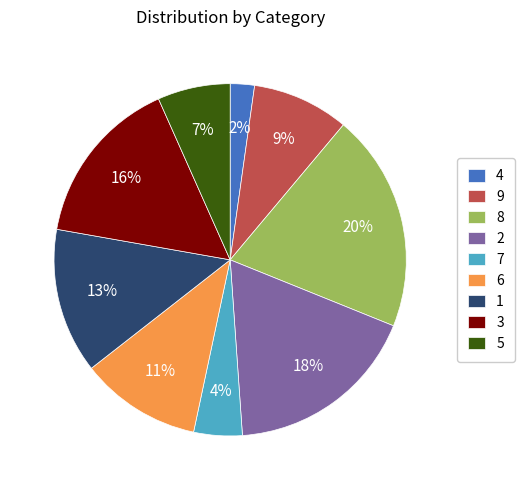

Does any single category account for the majority?

No